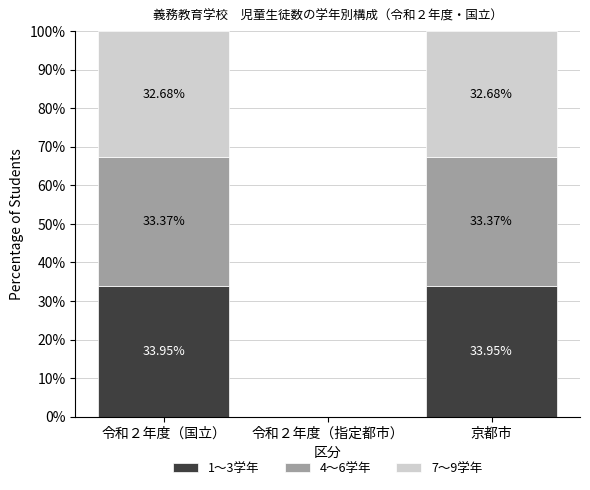

What are all the series names shown in the legend?

1〜3学年, 4〜6学年, 7〜9学年